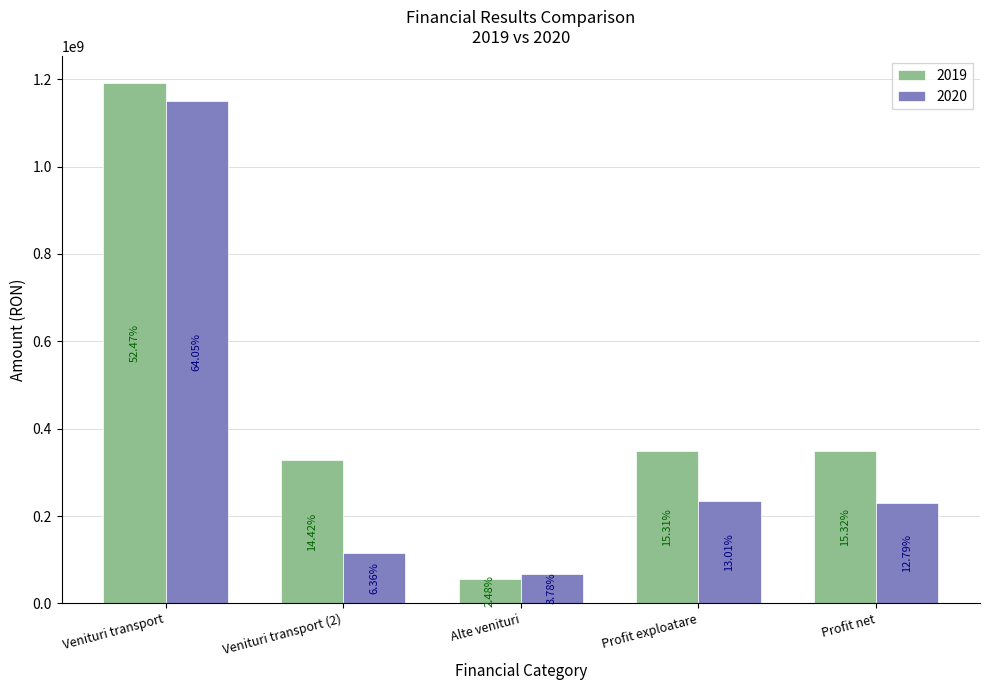

How many groups of bars are there?

5